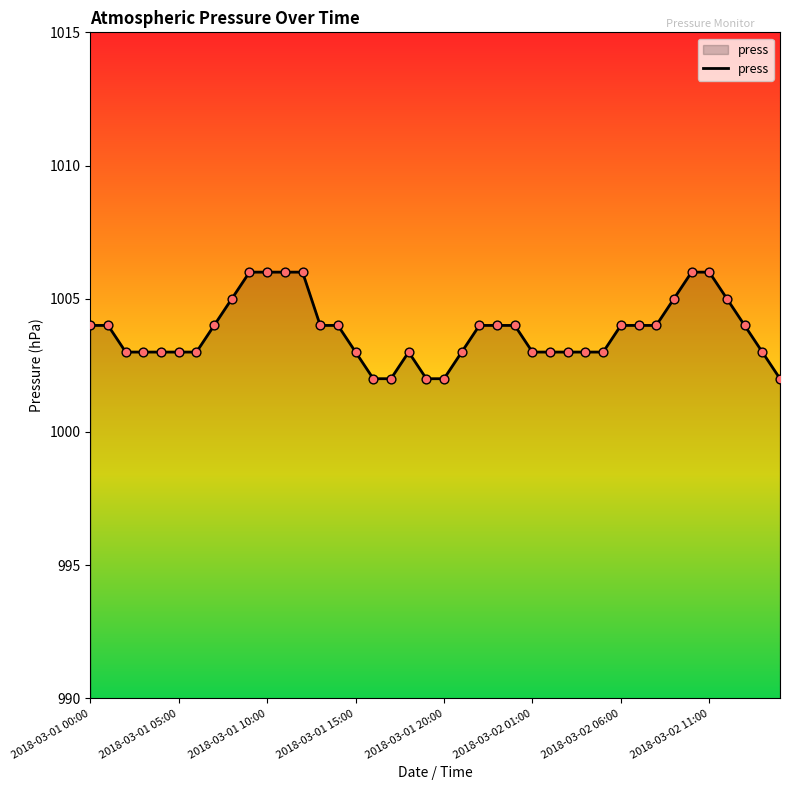

What is the difference between the maximum and minimum values?

4